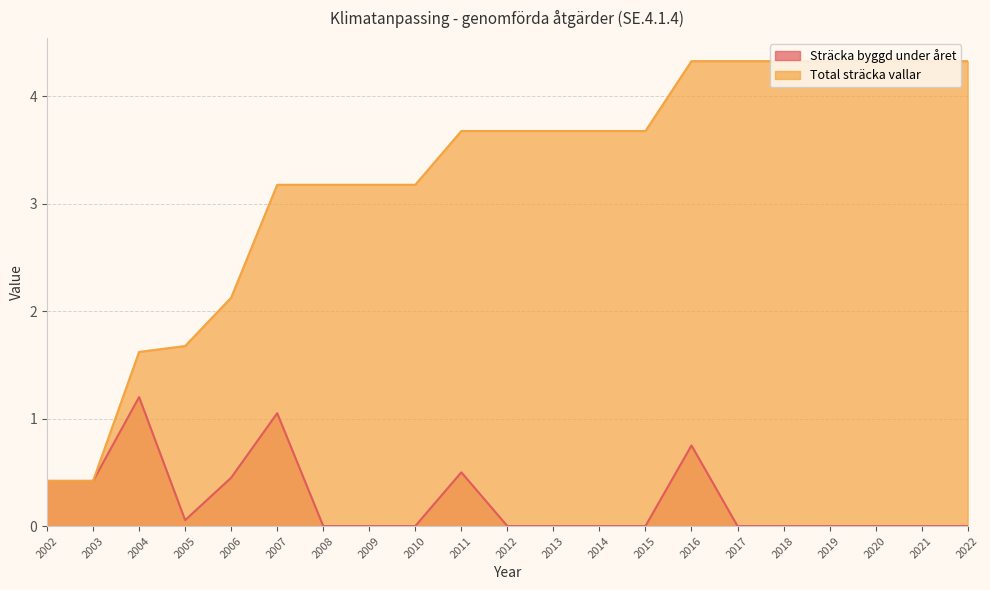

True or false: Total sträcka vallar and Sträcka byggd under året cross at least once.

False